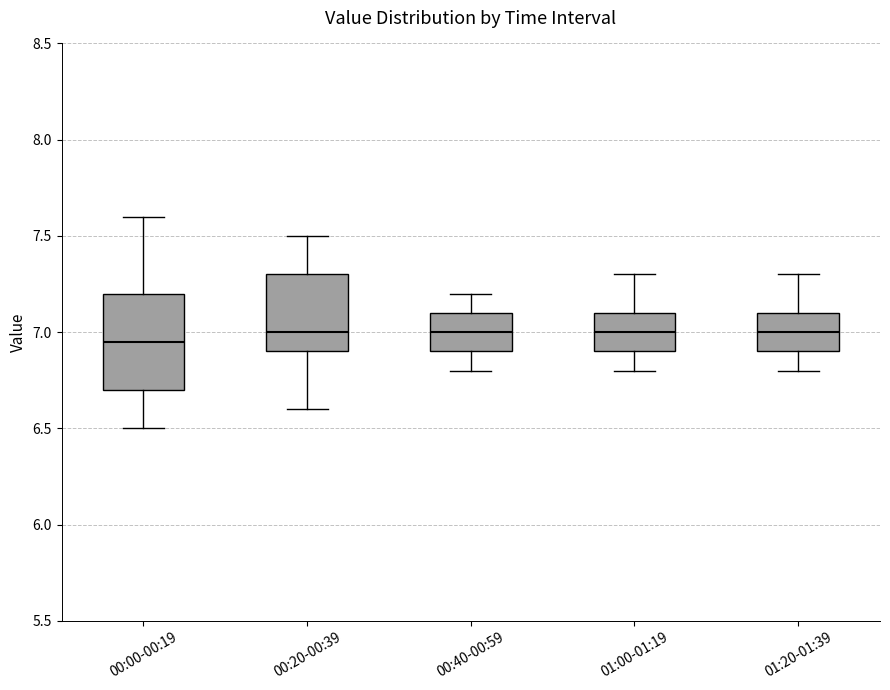

Comparing the boxes themselves (not the whiskers), which one is the tallest?

00:00-00:19